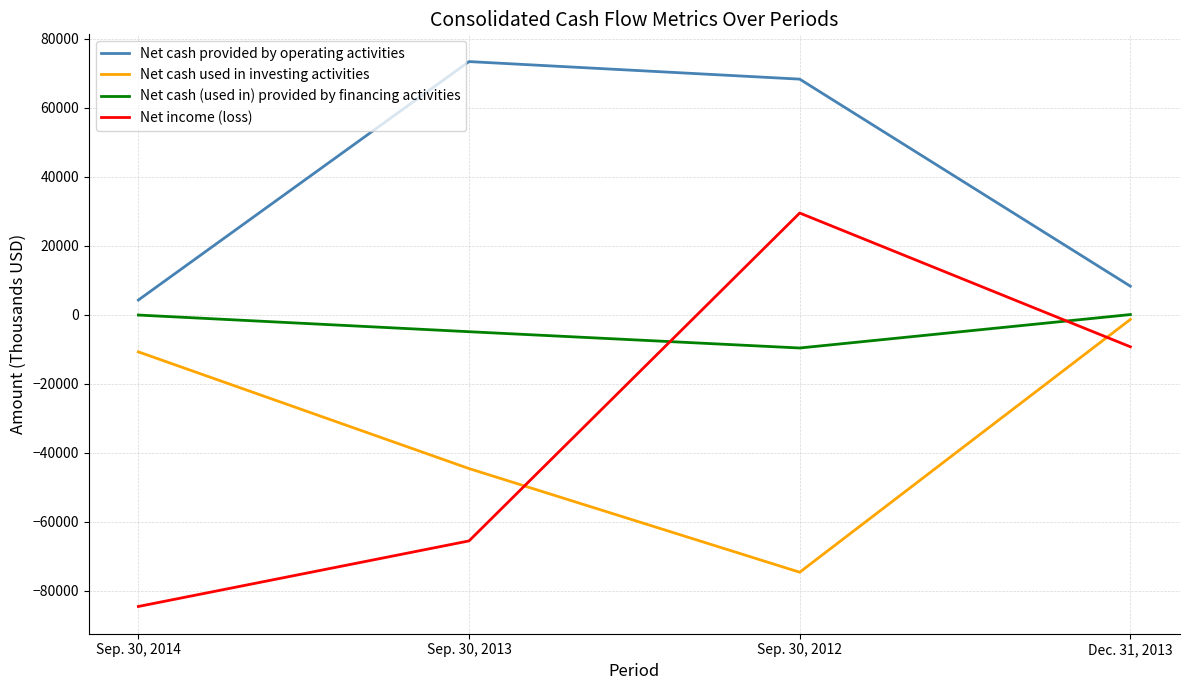

Rank the series by their maximum value, from highest to lowest.

Net cash provided by operating activities, Net income (loss), Net cash (used in) provided by financing activities, Net cash used in investing activities